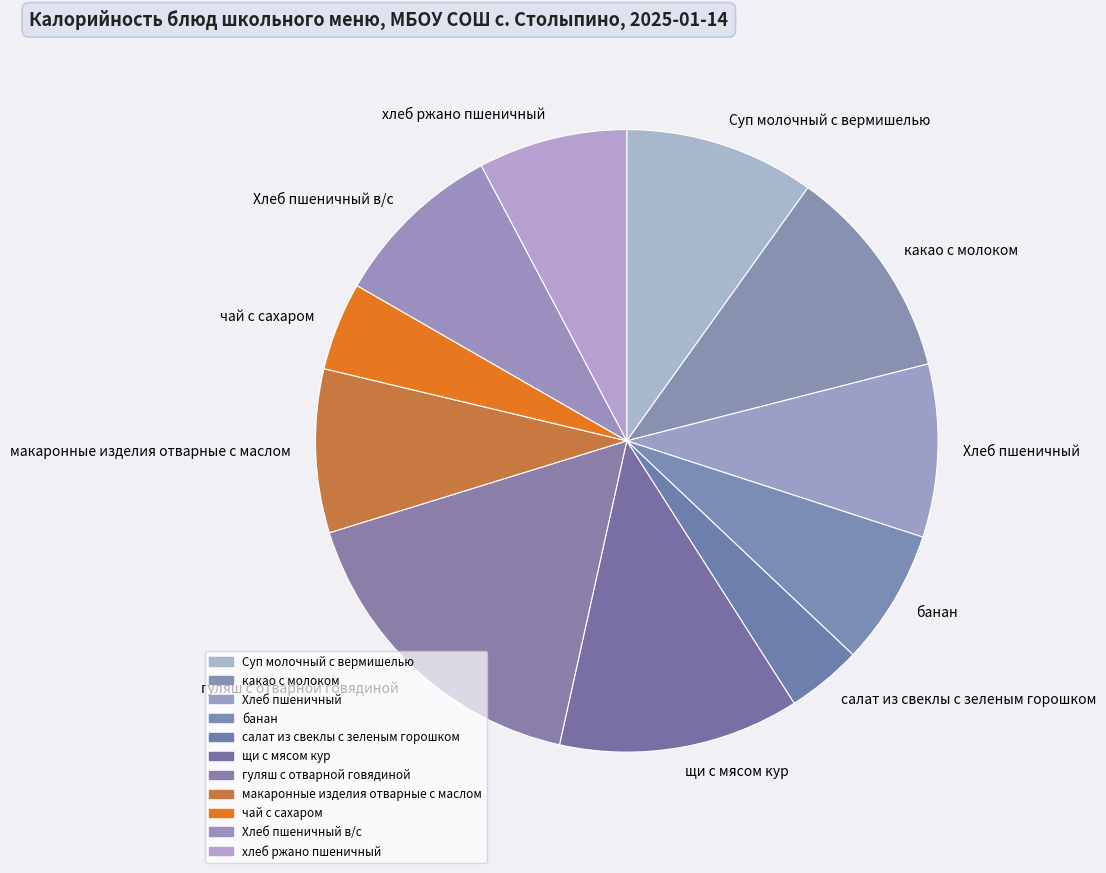

Is there a majority slice in this chart?

No